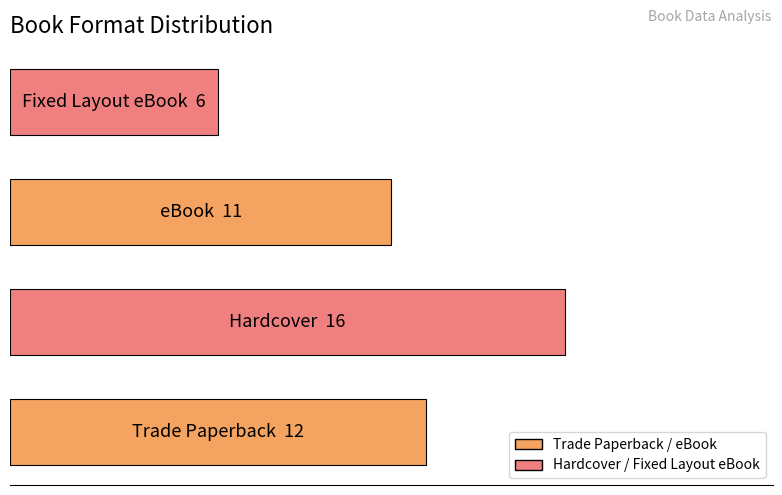

Does the chart contain any negative values?

No